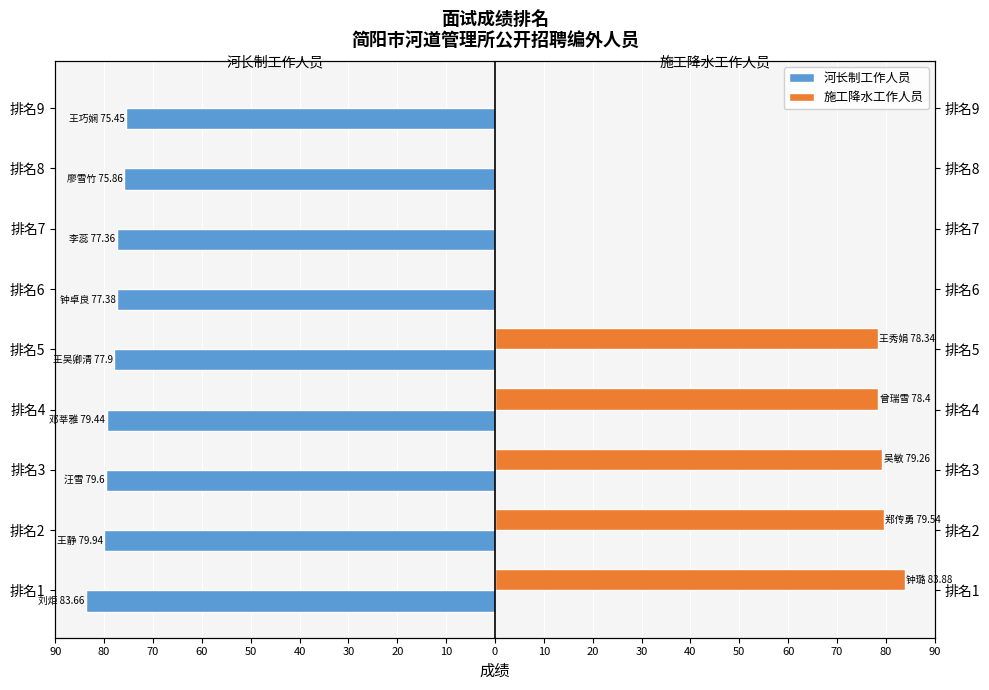

Reading left to right, extract all data points from this chart.

河长制工作人员: -83.7	-79.9	-79.6	-79.4	-77.9	-77.4	-77.4	-75.9	-75.5
施工降水工作人员: 83.9	79.5	79.3	78.4	78.3	0.0	0.0	0.0	0.0